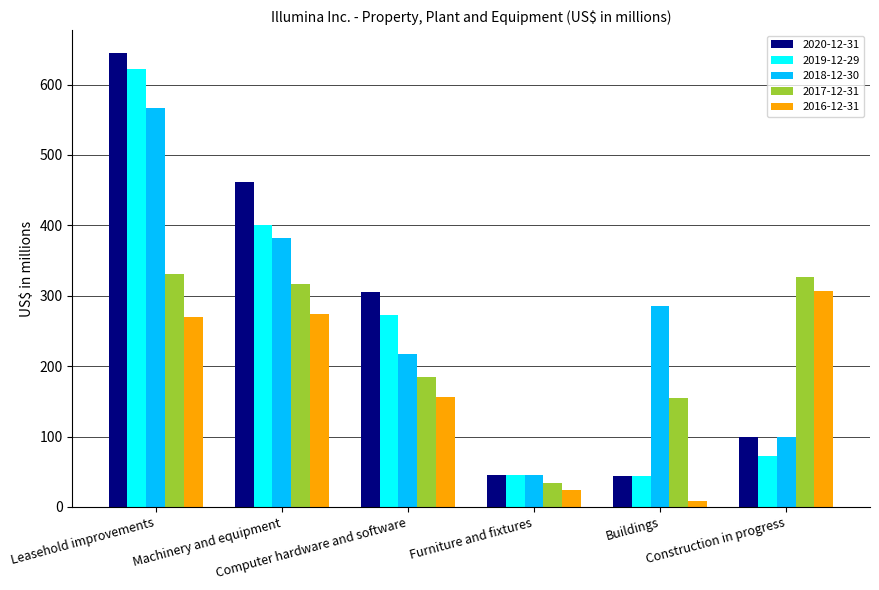

At which label does 2019-12-29 first exceed 272?

Leasehold improvements